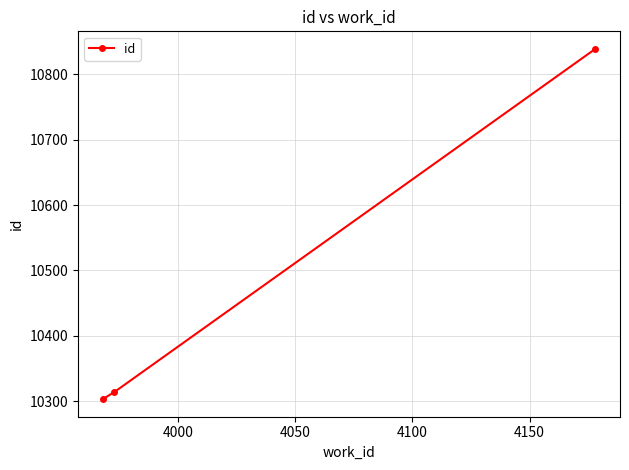

What is the minimum value shown in the chart?

10303